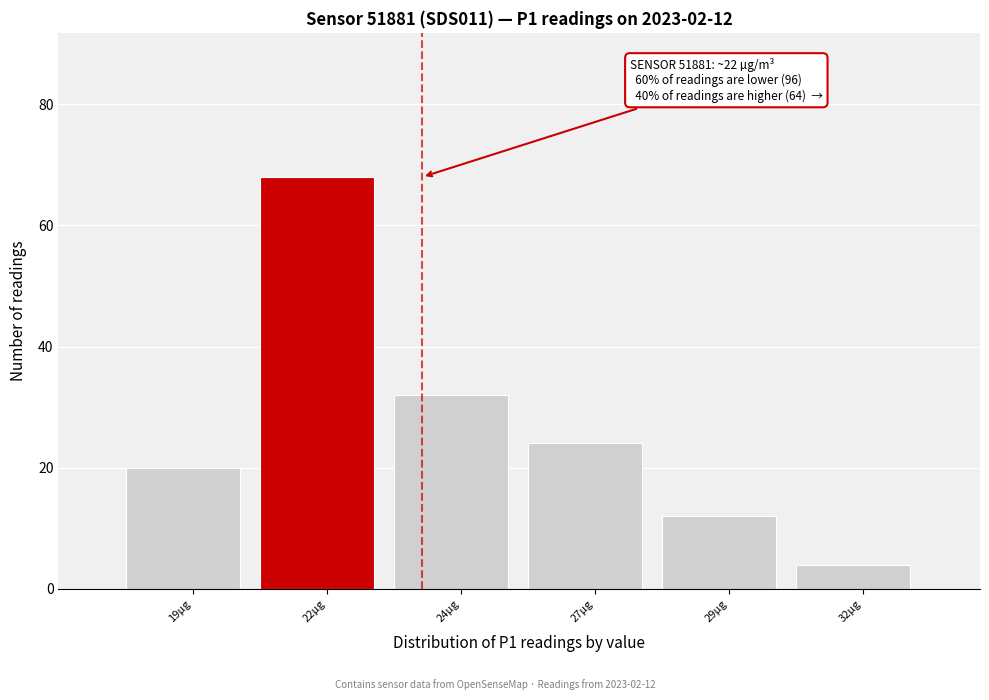

Reading right to left, what are all the values shown in this chart?

32µg=4	29µg=12	27µg=24	24µg=32	22µg=68	19µg=20